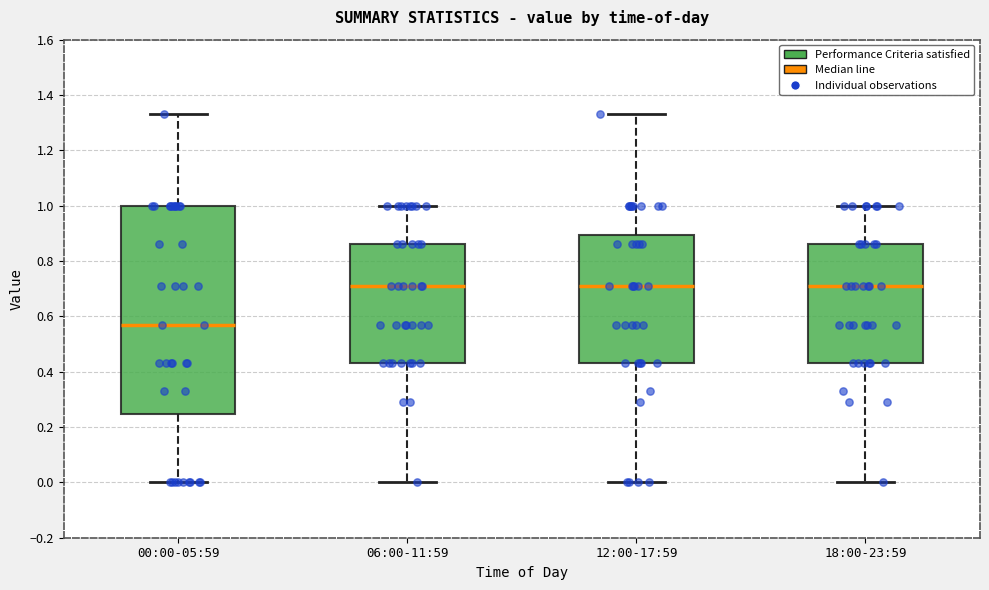

Reading left to right, transcribe this box plot: for each box, give where its median line is, the range the box spans, and where its two whiskers end, as read against the y-axis. The values are not printed on the chart, so give them approximately, as read against the axis.

00:00-05:59: median 0.58, box 0.24 to 1.00, whiskers 0.00 to 1.34
06:00-11:59: median 0.72, box 0.44 to 0.86, whiskers 0.00 to 1.00
12:00-17:59: median 0.72, box 0.44 to 0.90, whiskers 0.00 to 1.34
18:00-23:59: median 0.72, box 0.44 to 0.86, whiskers 0.00 to 1.00